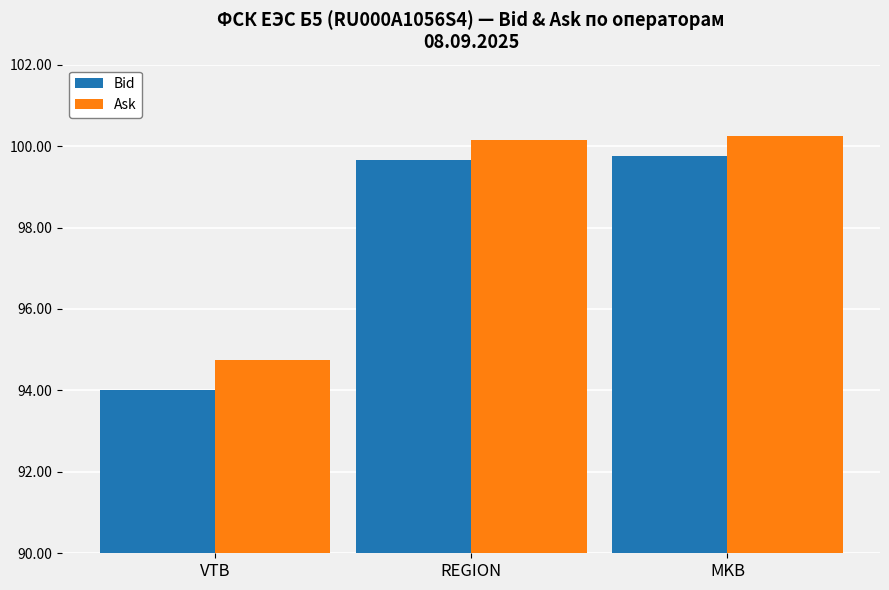

What is the spread (max minus min) of values at REGION?

0.5